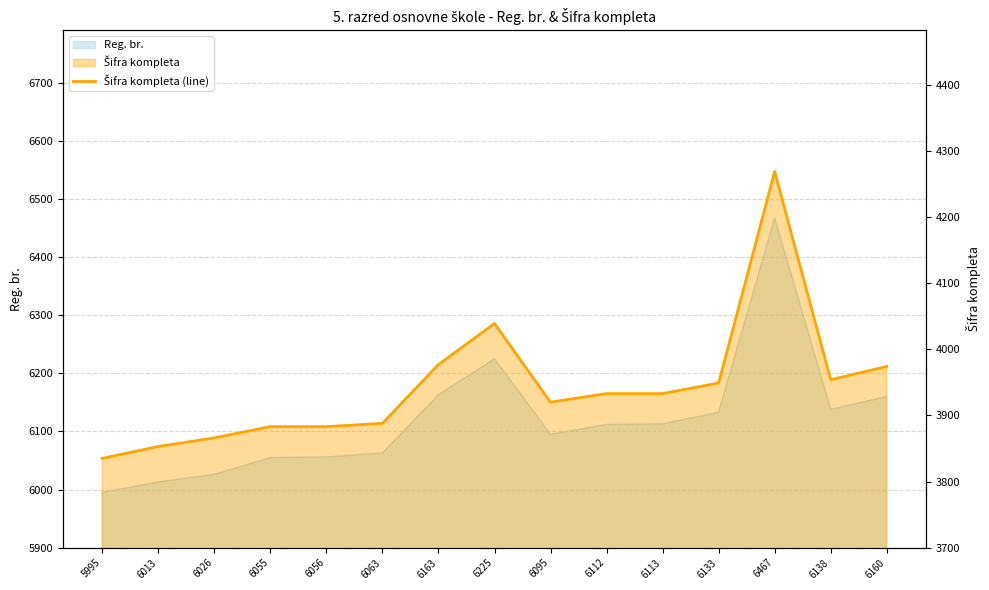

The value at 6056 is 3883. True or false?

True